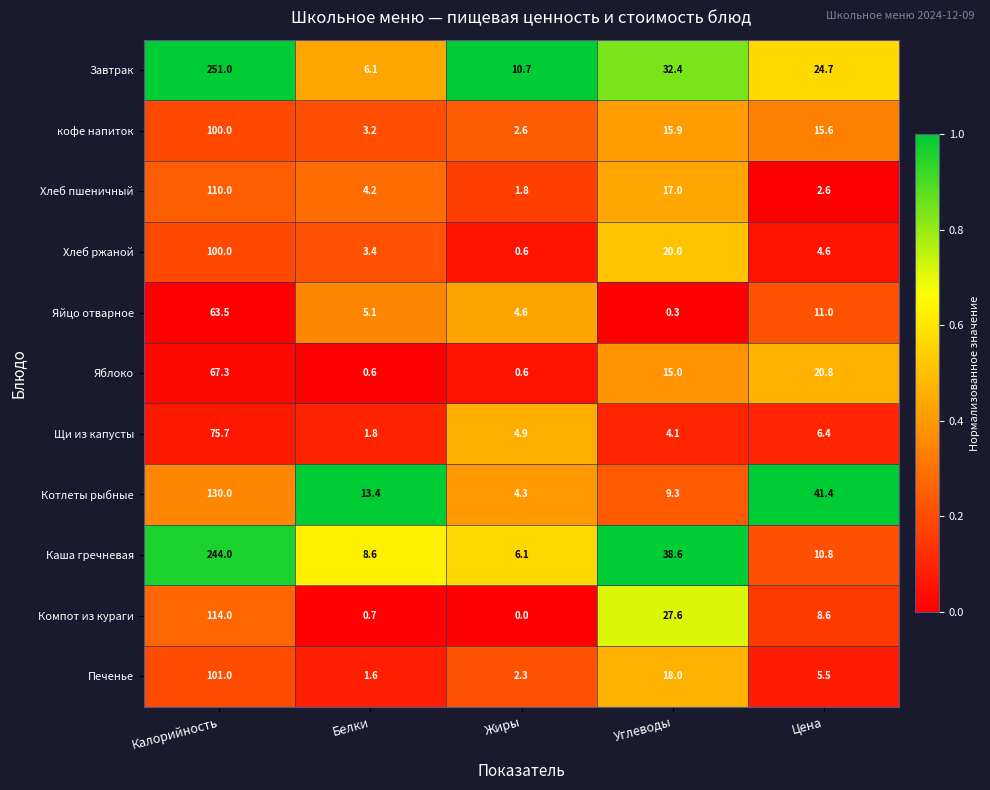

True or false: Яйцо отварное has a value of 4.7 at Цена.

False